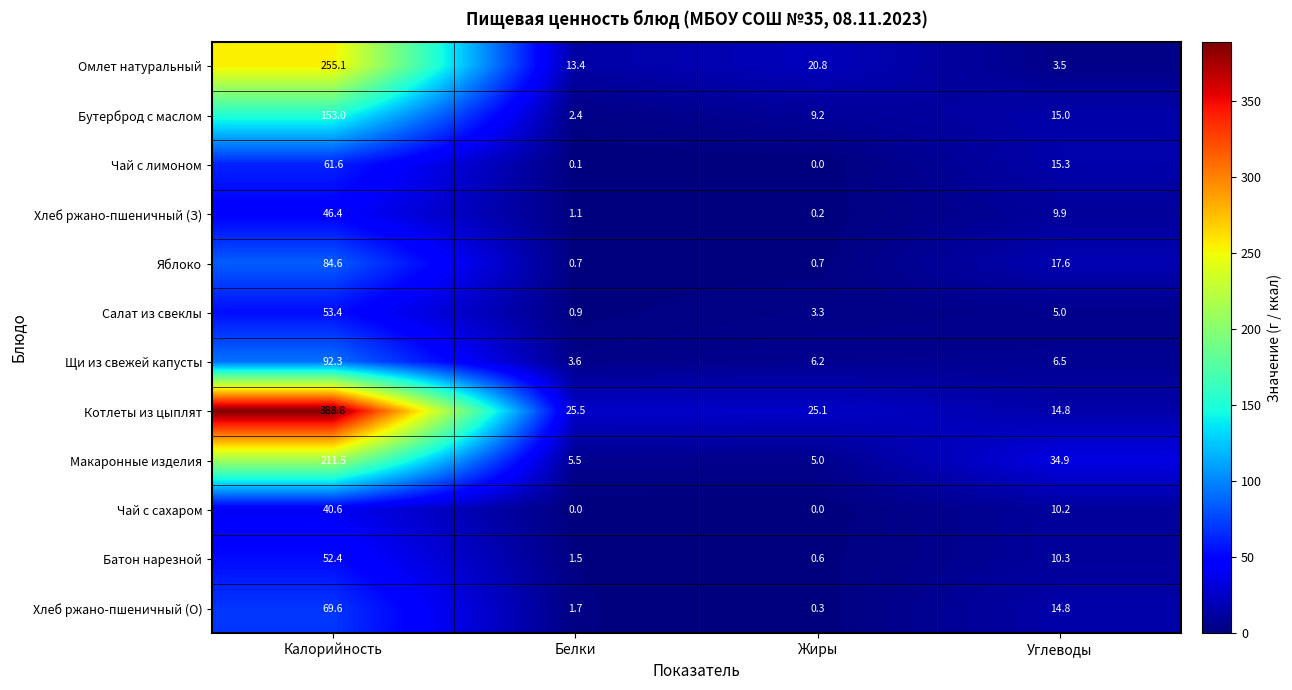

Rank the categories by Батон нарезной value from lowest to highest.

Жиры, Белки, Углеводы, Калорийность